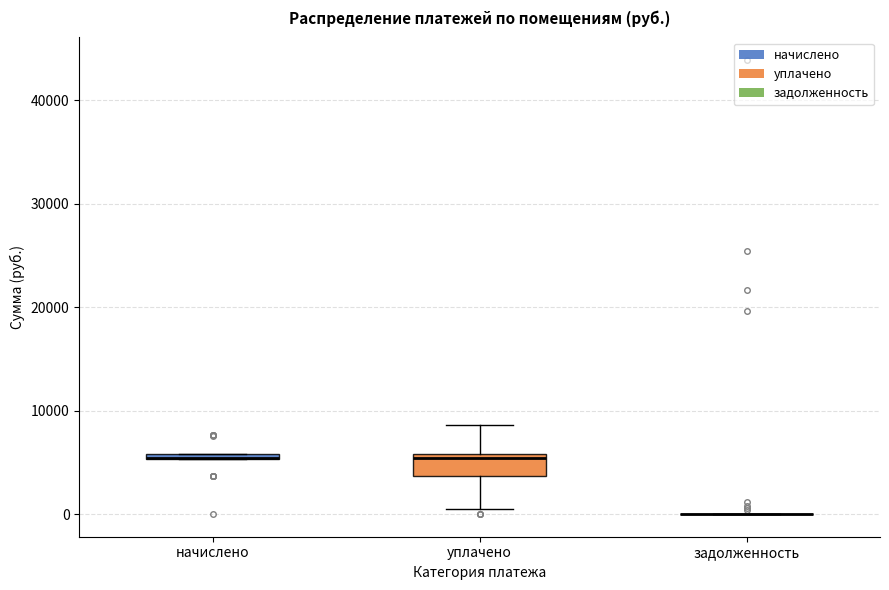

Where is the lower edge of the box for уплачено on the y-axis? The values are not printed on the chart, so give them approximately, as read against the axis.

4000